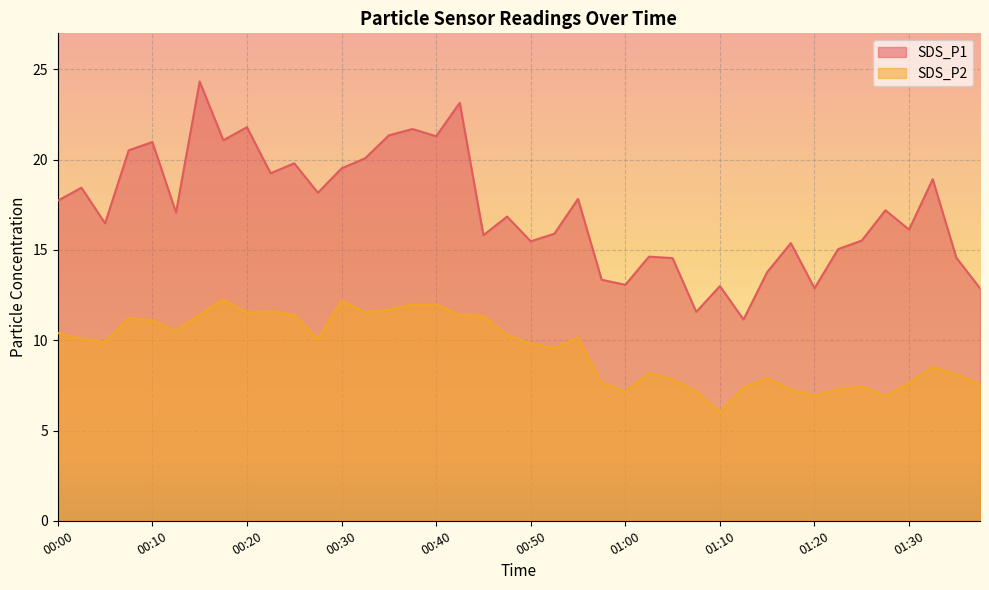

Which series changed the most between 00:40 and 01:00?

SDS_P1